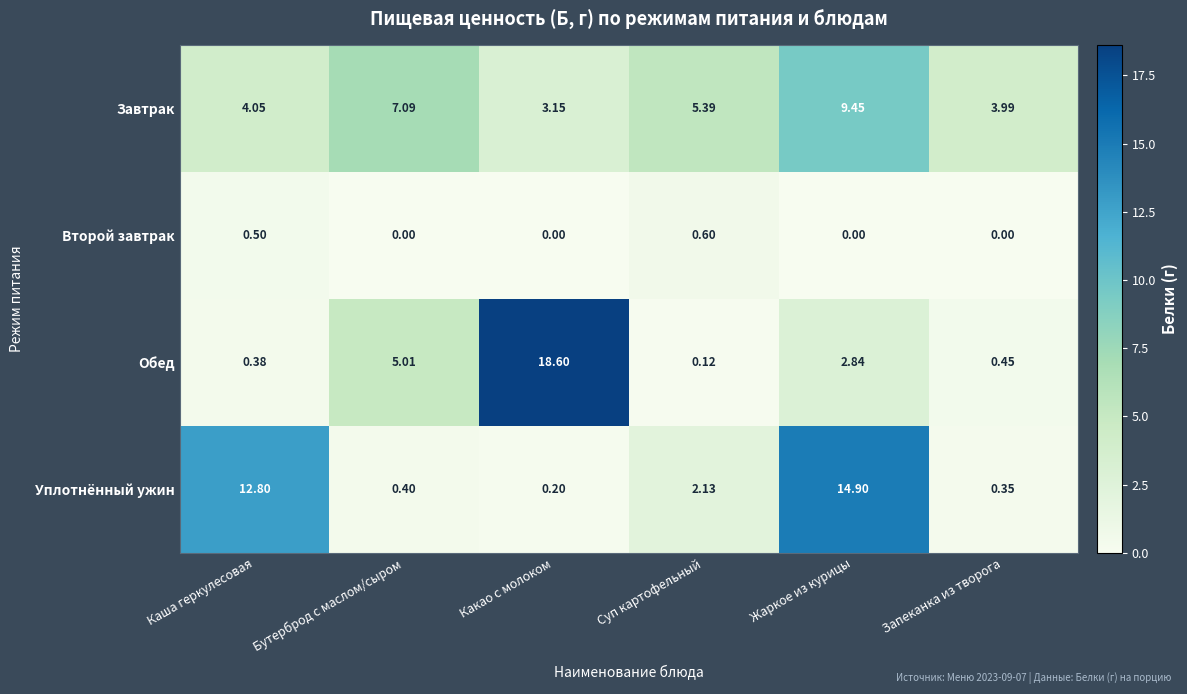

At Каша геркулесовая, list the series in order from smallest to largest.

Обед, Второй завтрак, Завтрак, Уплотнённый ужин